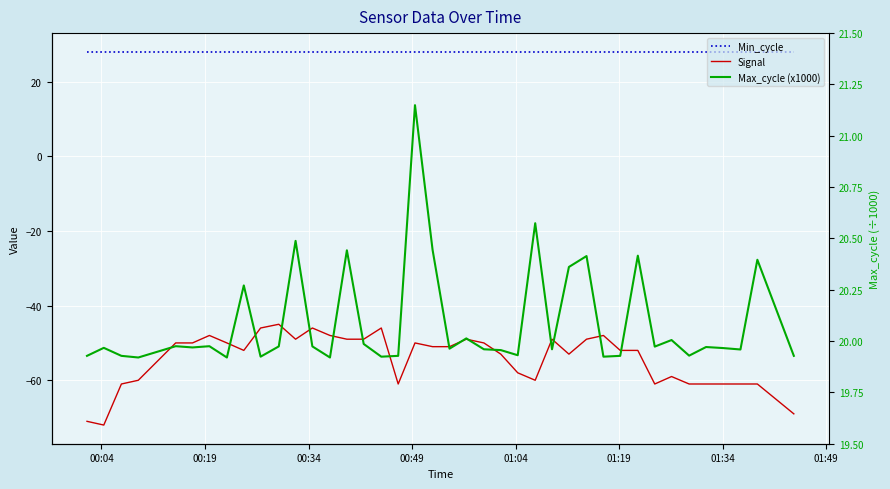

At how many categories does at least one series exceed 3?

40